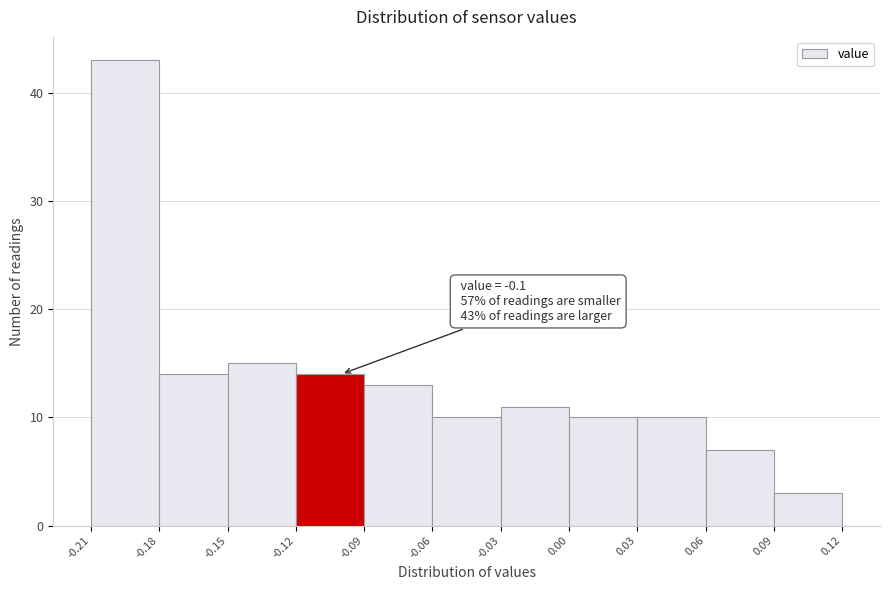

Which range on the x-axis has the tallest bar?

-0.21 to -0.18